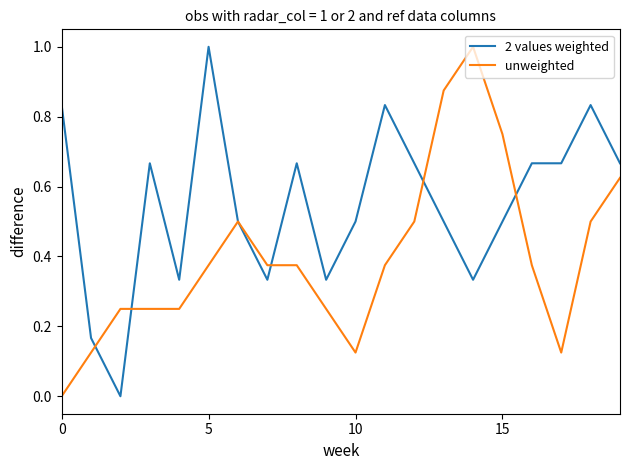

How many times do unweighted and 2 values weighted cross each other?

6